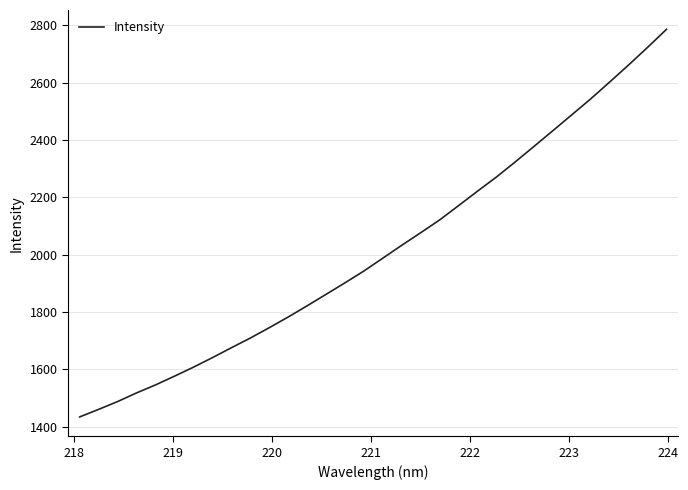

True or false: there are more than 2 points higher than both neighbors.

False